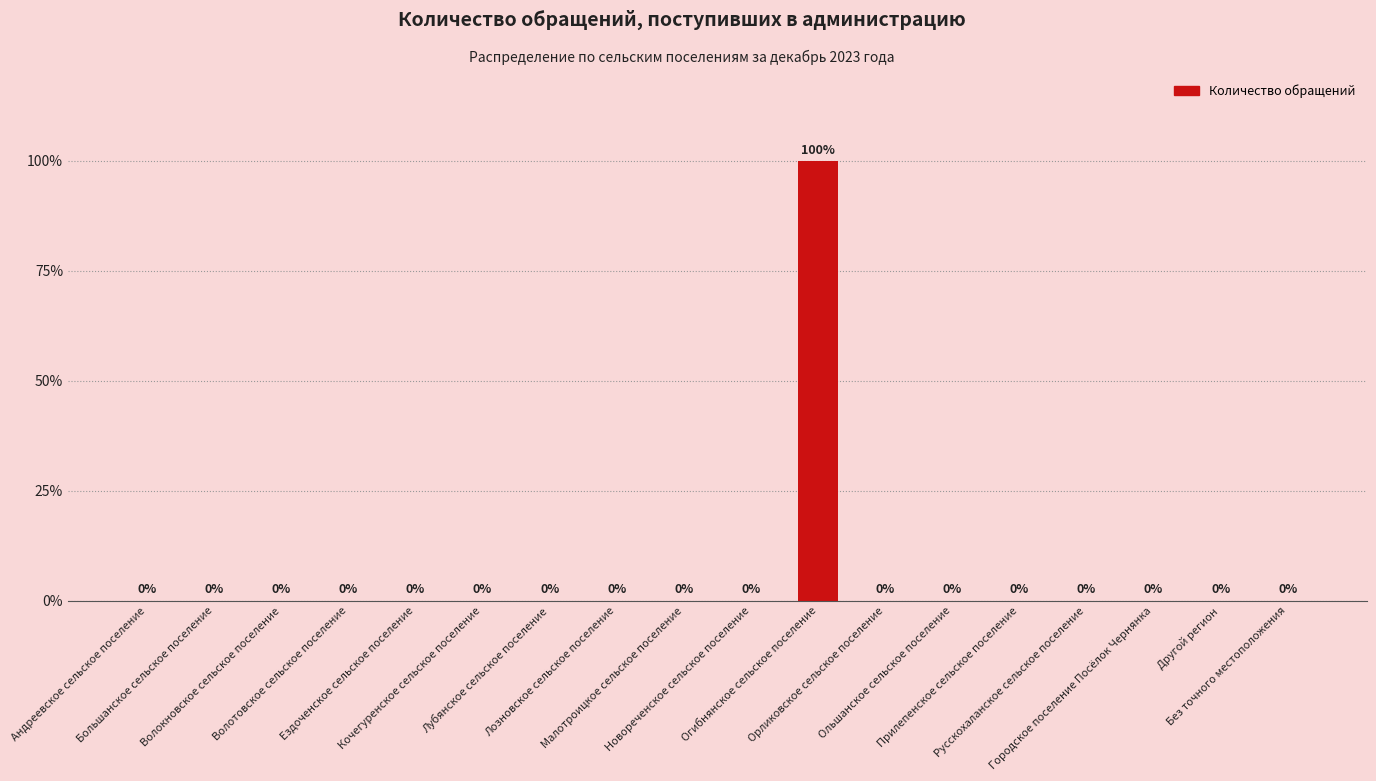

Reading left to right, transcribe all the data shown in this chart.

0	0	0	0	0	0	0	0	0	0	1	0	0	0	0	0	0	0